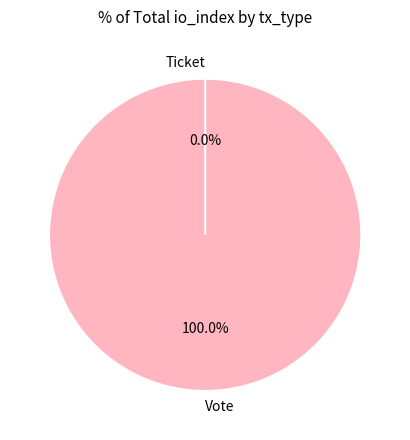

Count the number of slices in the pie.

2